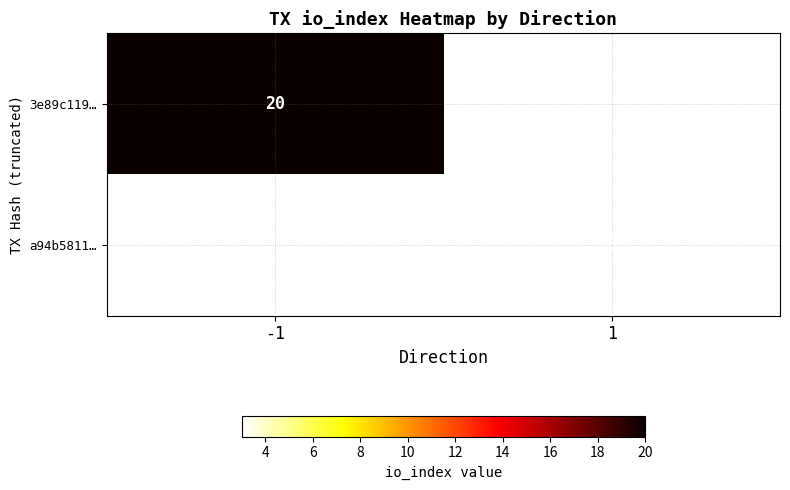

Is the value of 3e89c119… at -1 greater than the value of a94b5811… at 1?

Yes